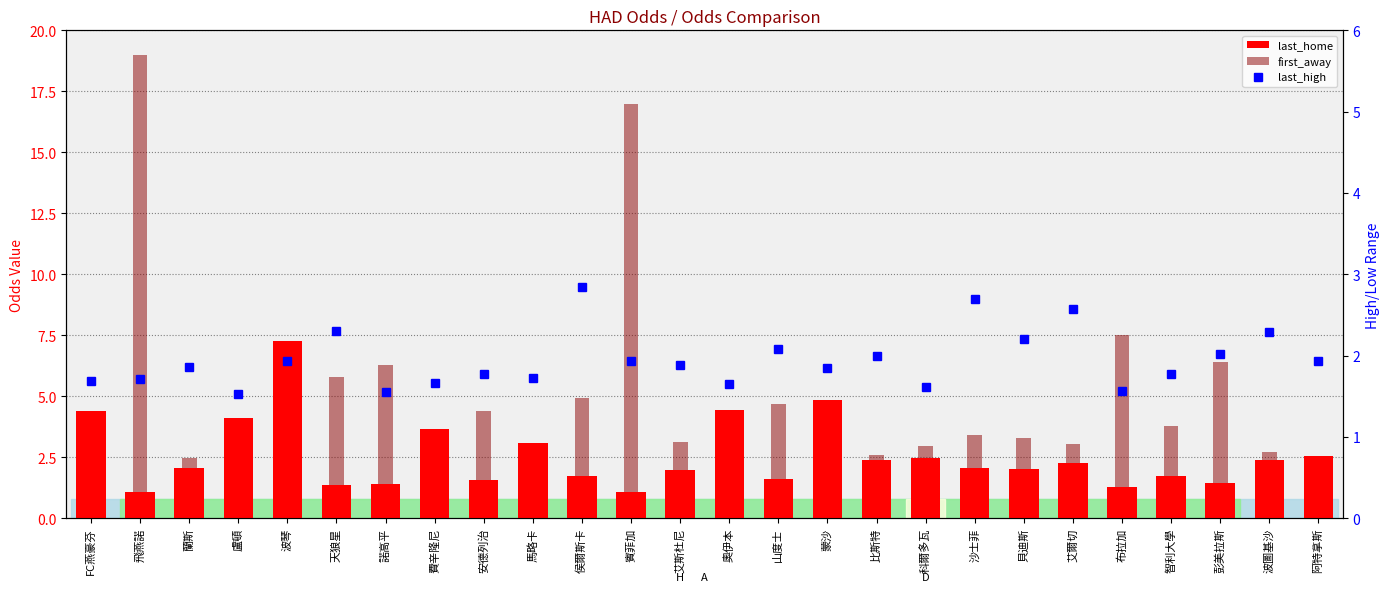

What is the difference between the last_home values at 蘭斯 and 費辛隆尼?

1.6